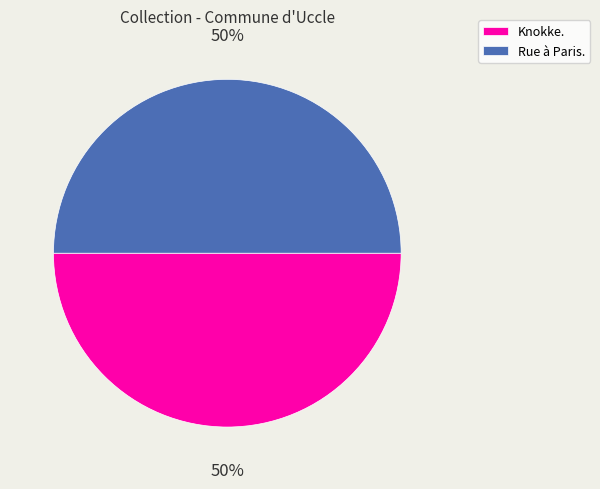

What is the ratio of the value at Rue à Paris. to the value at Knokke.?

1.0